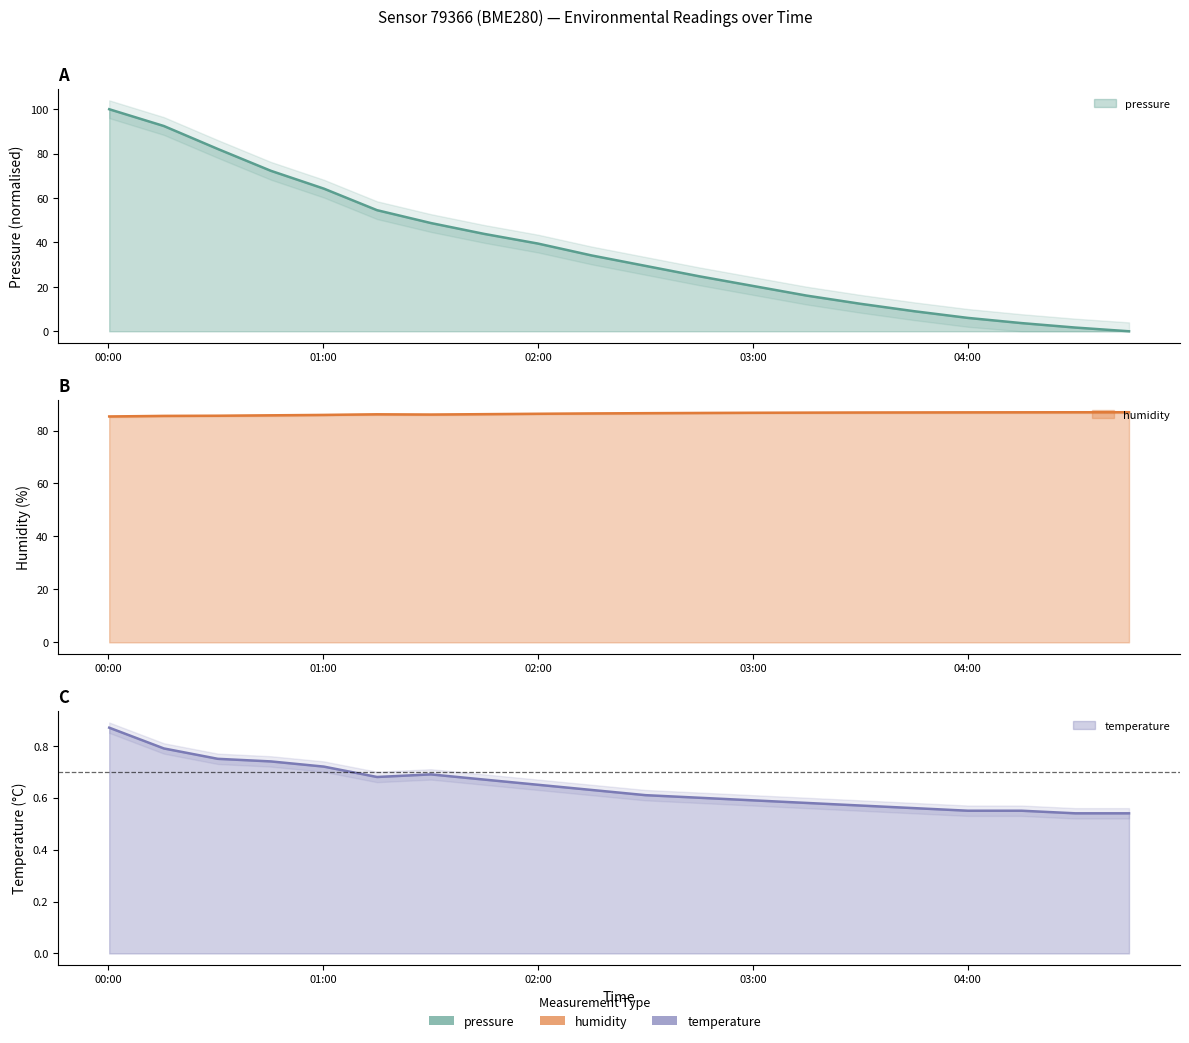

What is the difference between the humidity values at 2024-01-15T01:00:15 and 2024-01-15T04:45:00?

1.0